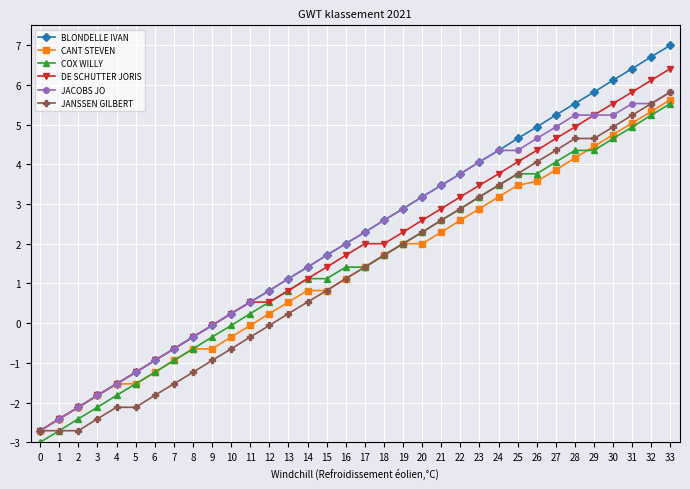

True or false: COX WILLY and BLONDELLE IVAN cross at least once.

False